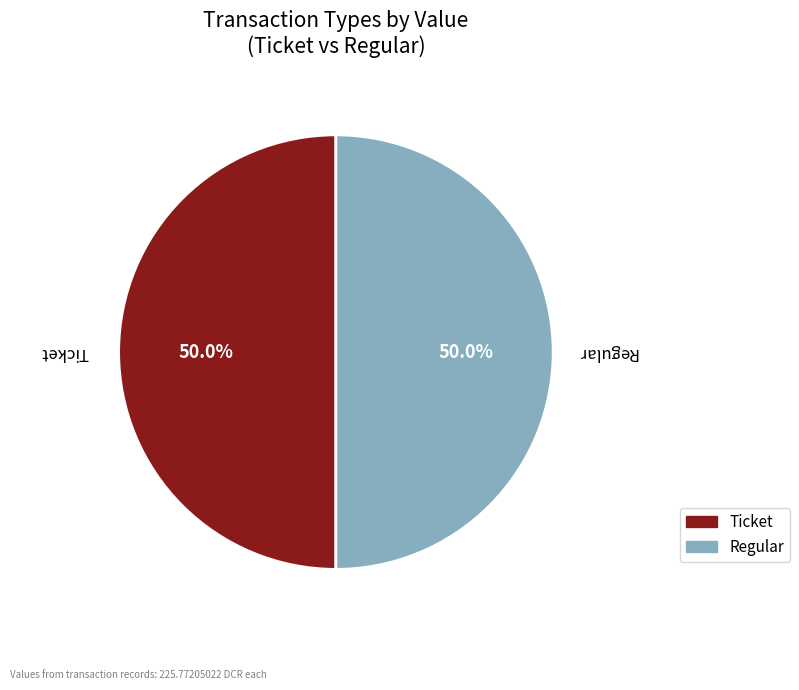

To the nearest percent, what is the difference between the largest and smallest slice percentages?

0%